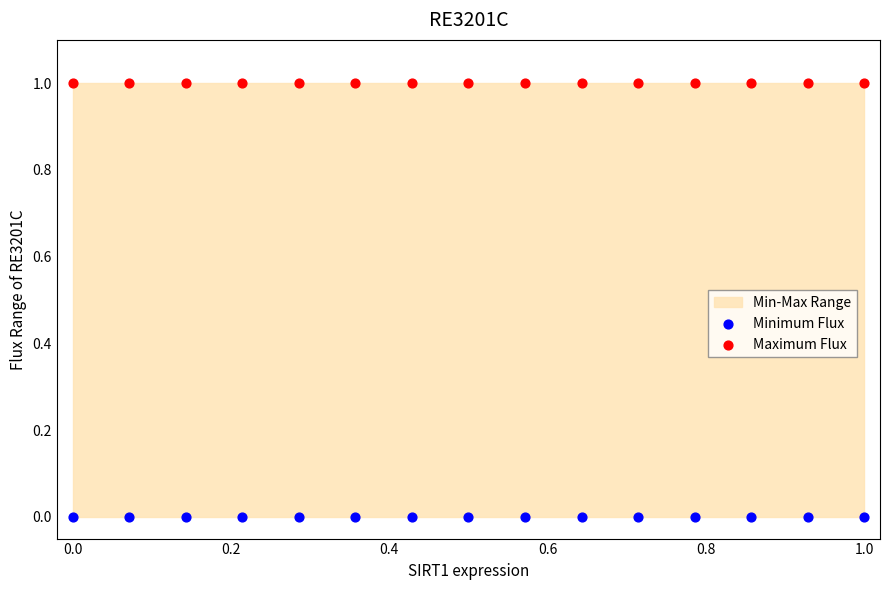

Which series reaches the minimum Y coordinate?

Minimum Flux